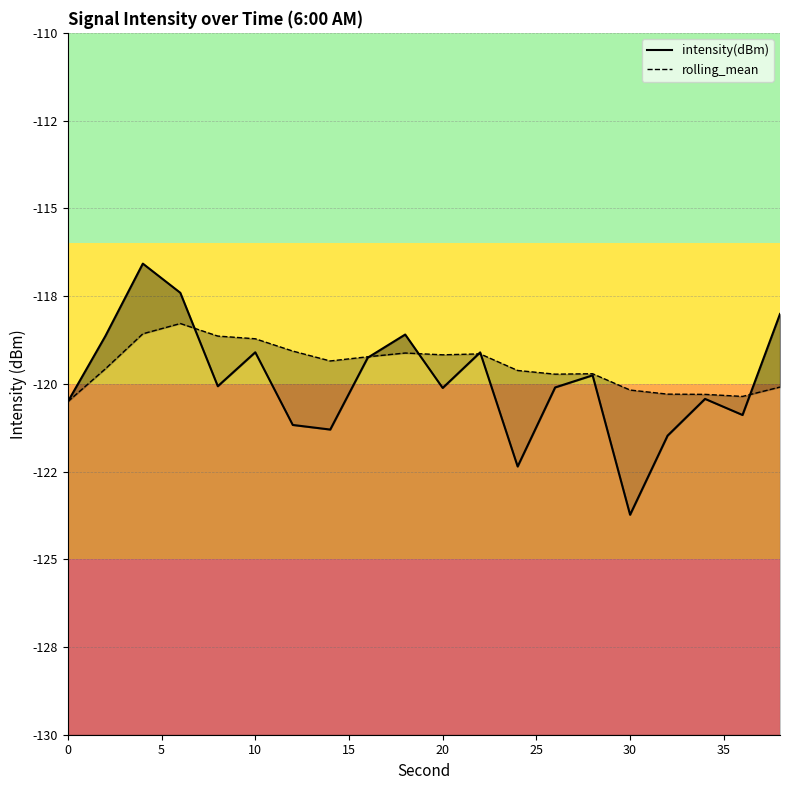

Count the number of data series in this chart.

2